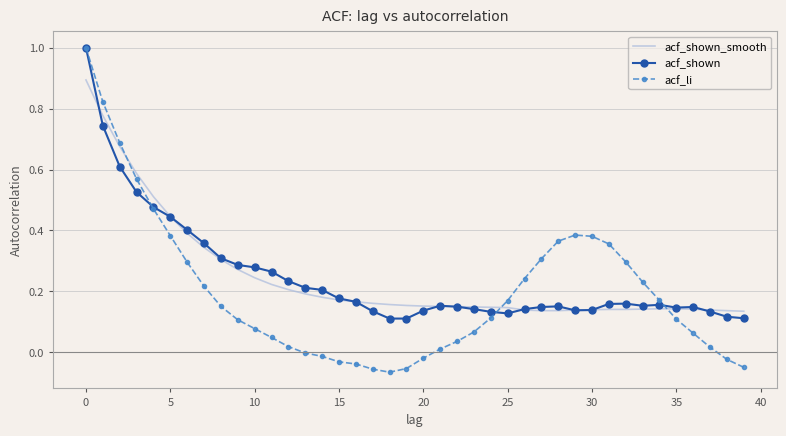

What are all the series names shown in the legend?

acf_shown_smooth, acf_shown, acf_li